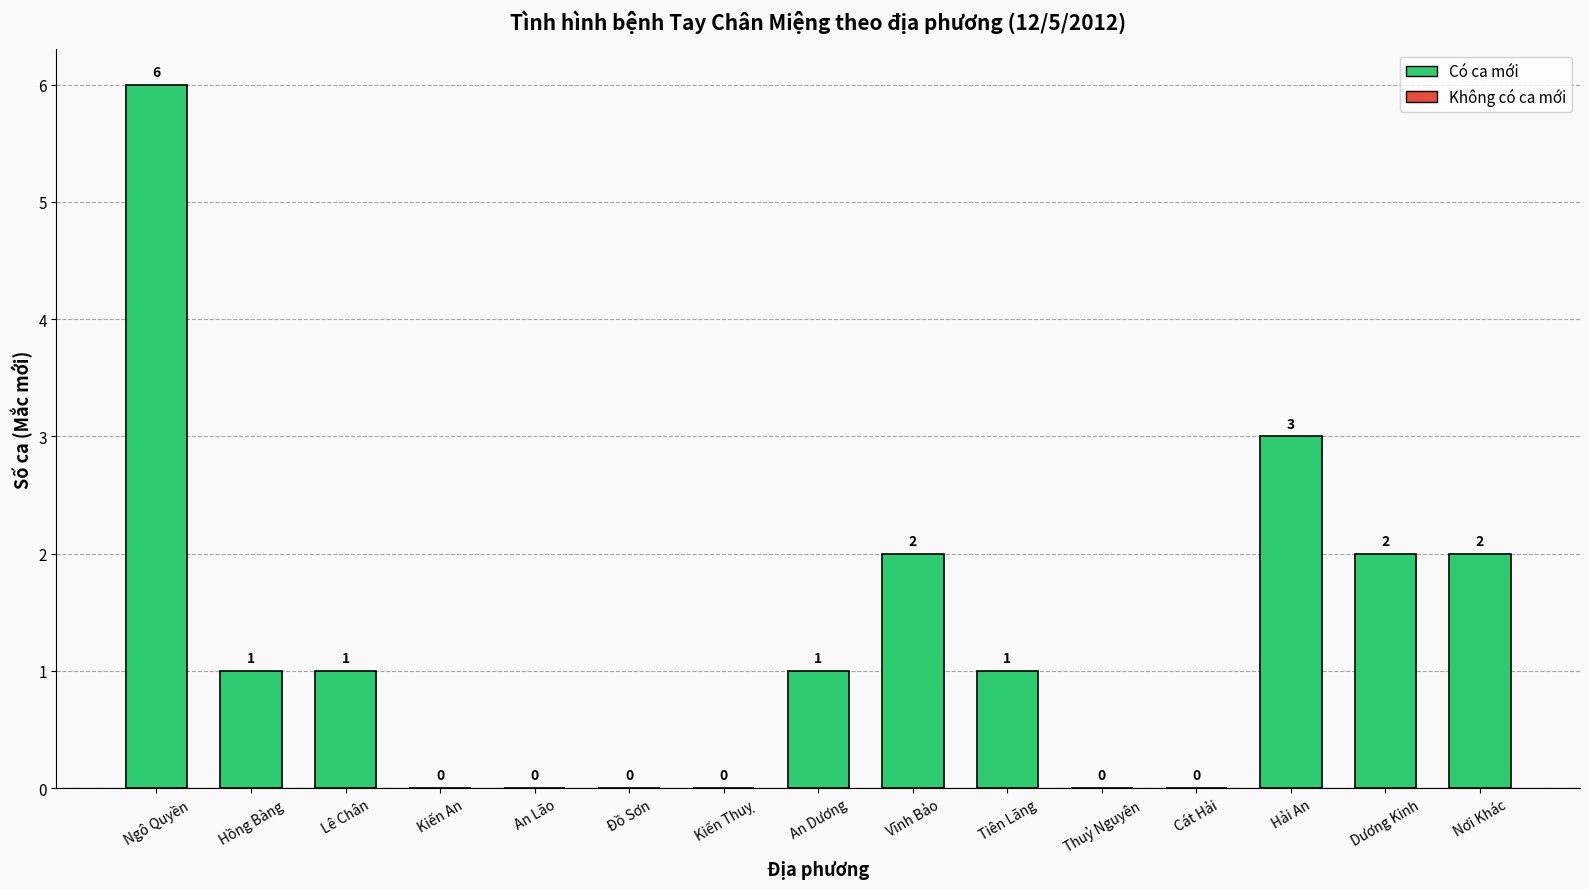

How many values are between 0 and 2?

13